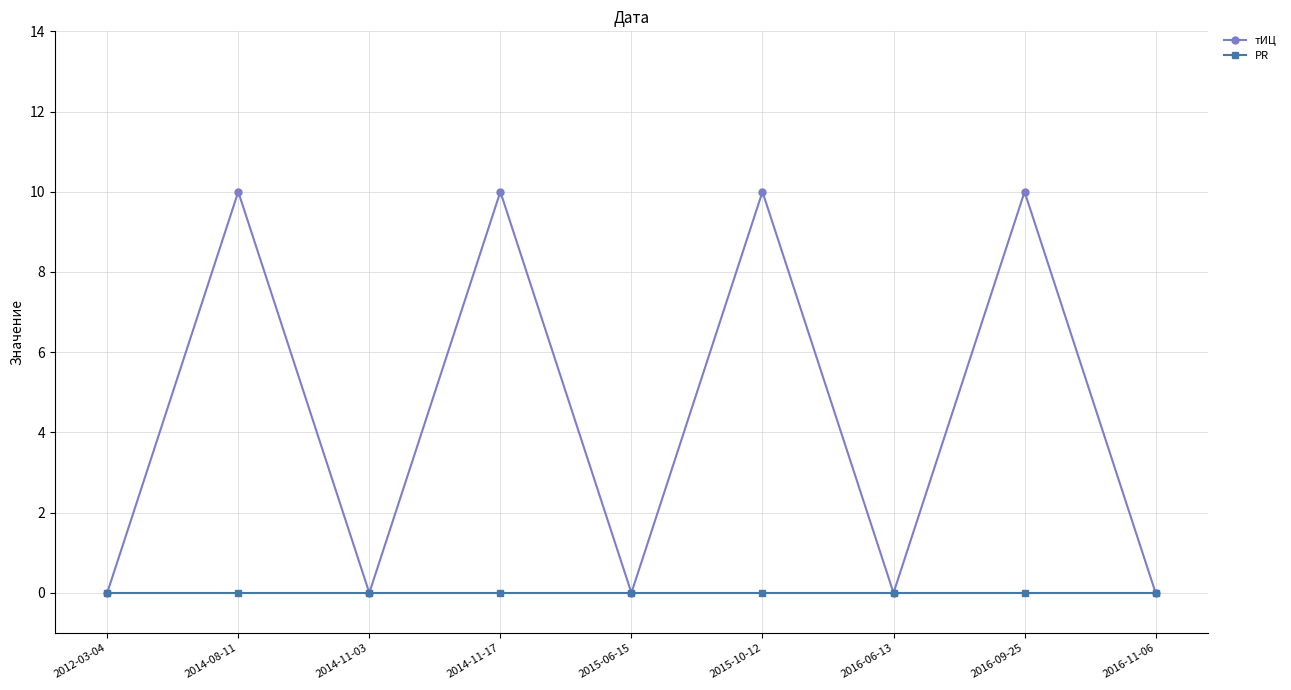

Rank the series by their maximum value, from highest to lowest.

тИЦ, PR